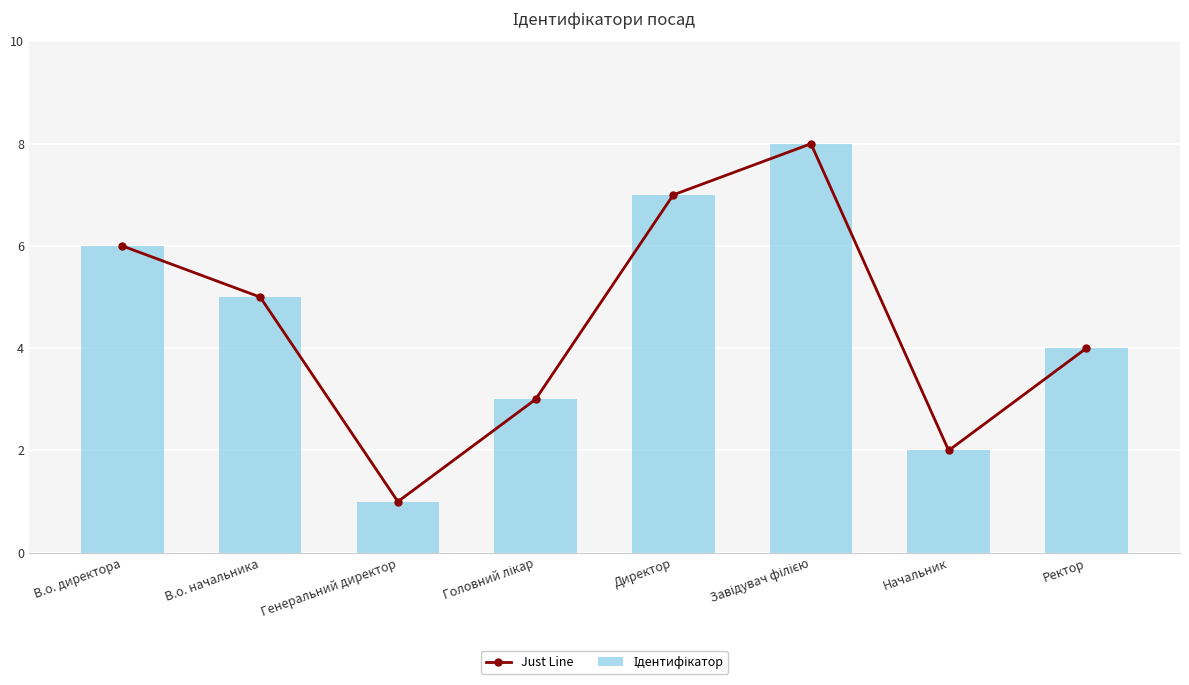

Count the number of data series in this chart.

2